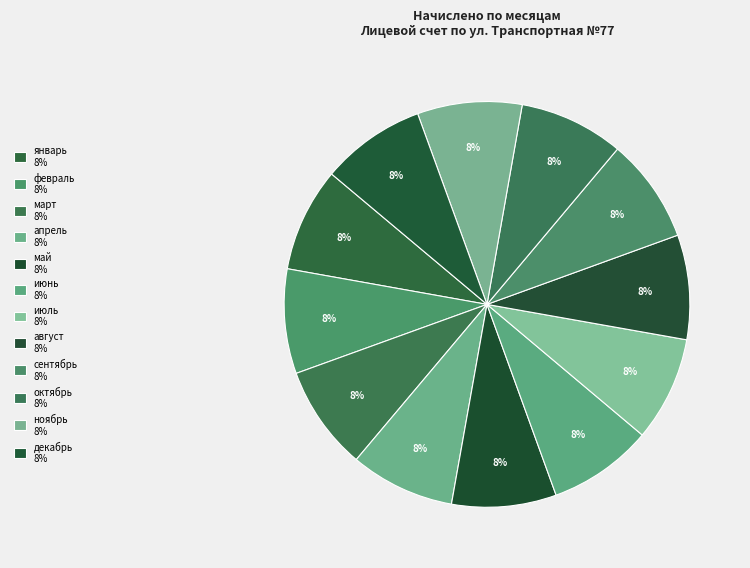

Which has a higher value, март or май?

март